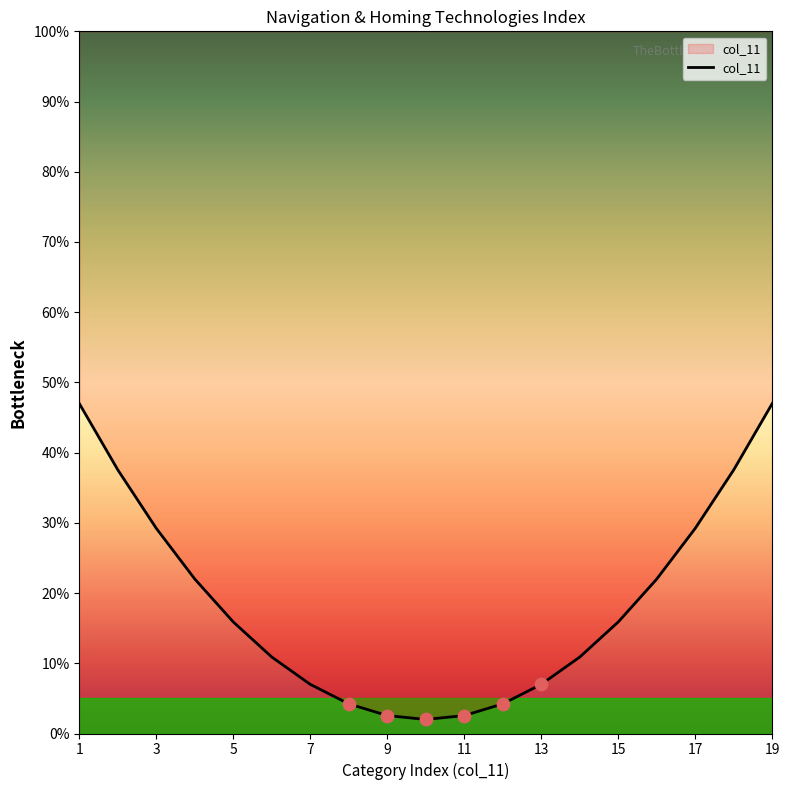

Approximately how many times larger is the value at 17 compared to 14?

2.4